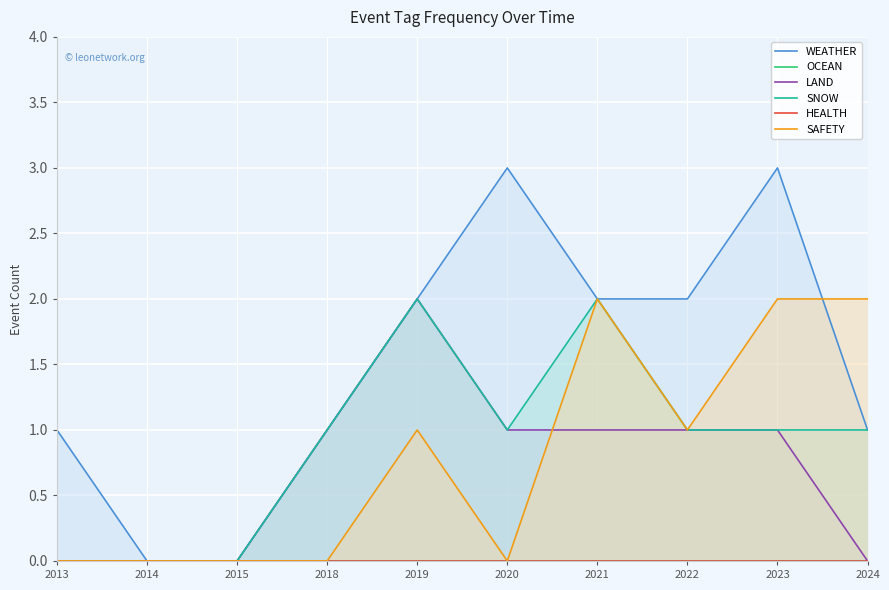

True or false: HEALTH and WEATHER cross at least once.

False